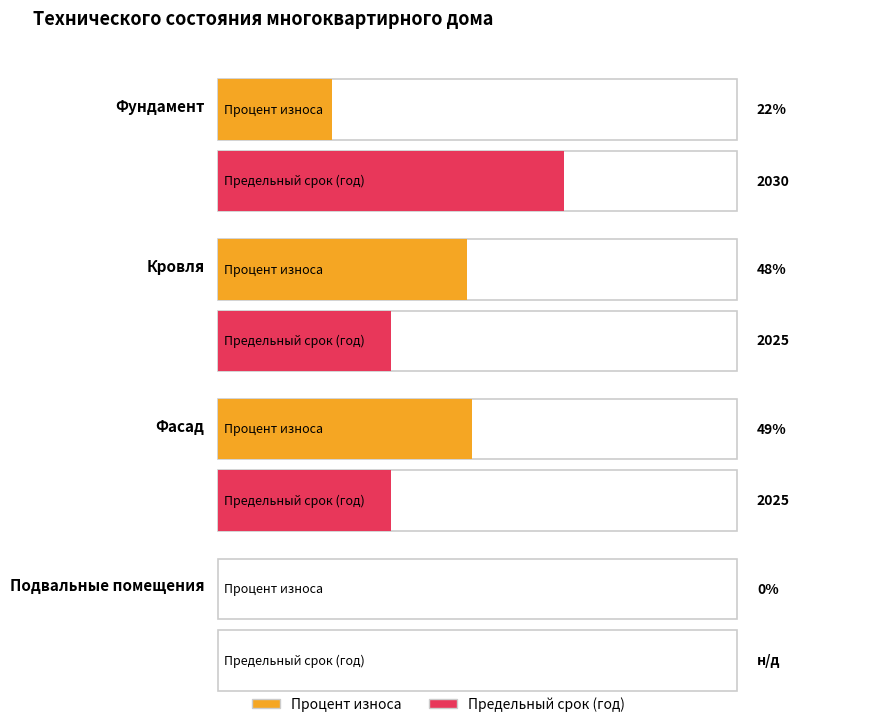

Which category has the lowest value across all series?

Подвальные помещения